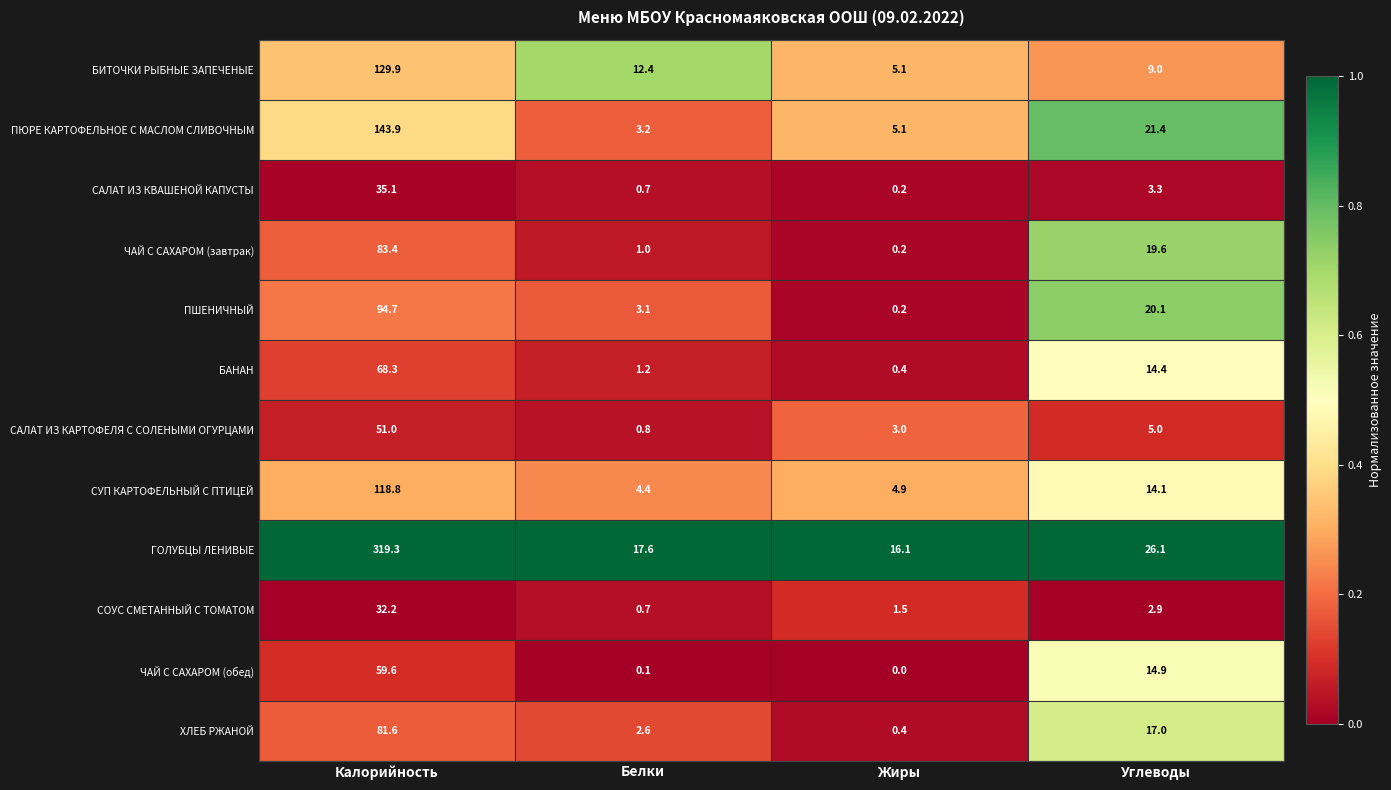

At which label is СУП КАРТОФЕЛЬНЫЙ С ПТИЦЕЙ closest to 61?

Углеводы